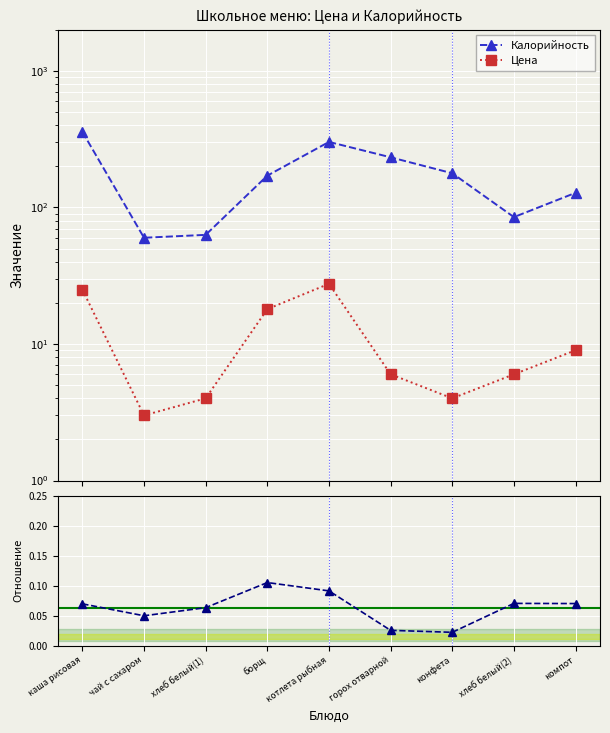

True or false: Цена / Калорийность and Цена intersect in this chart.

False